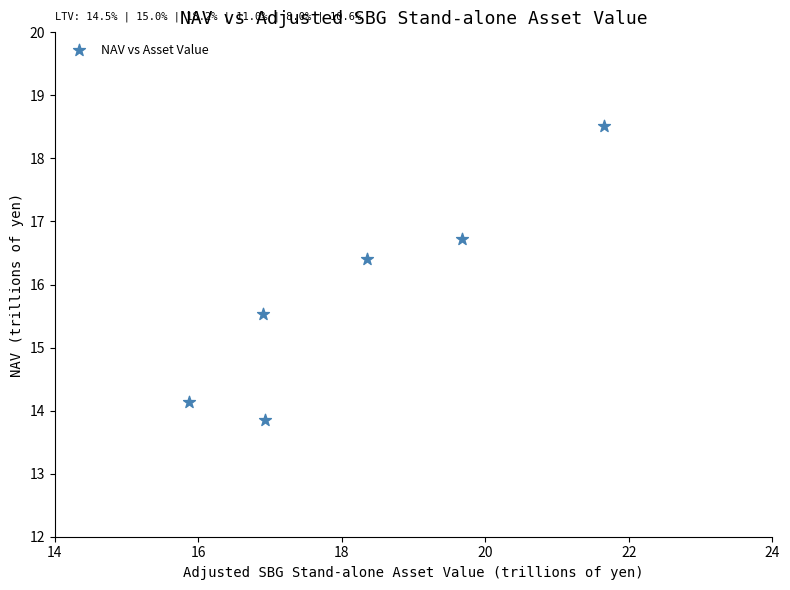

What is the average X value?

18.2